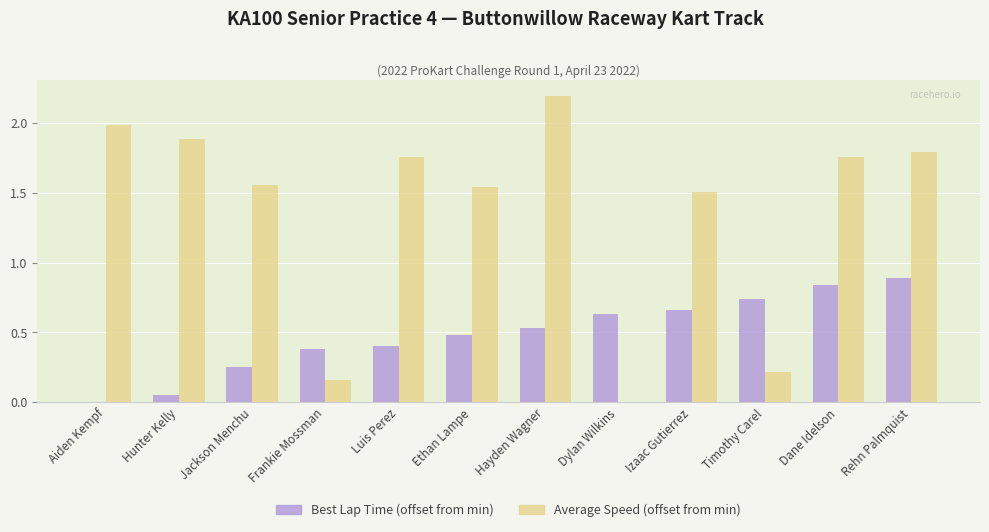

How many data points in Best Lap Time (offset from min) are above 0?

11